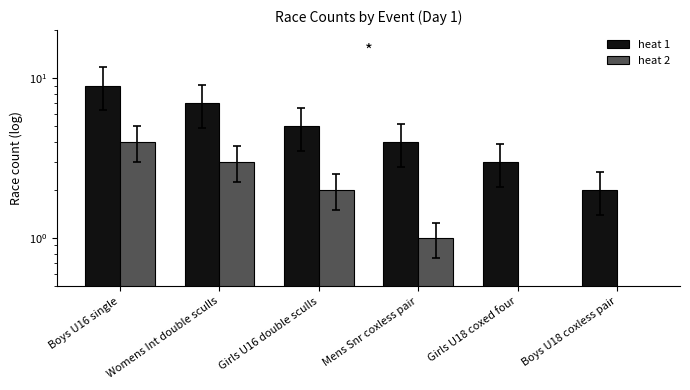

How many bars are there in total?

12